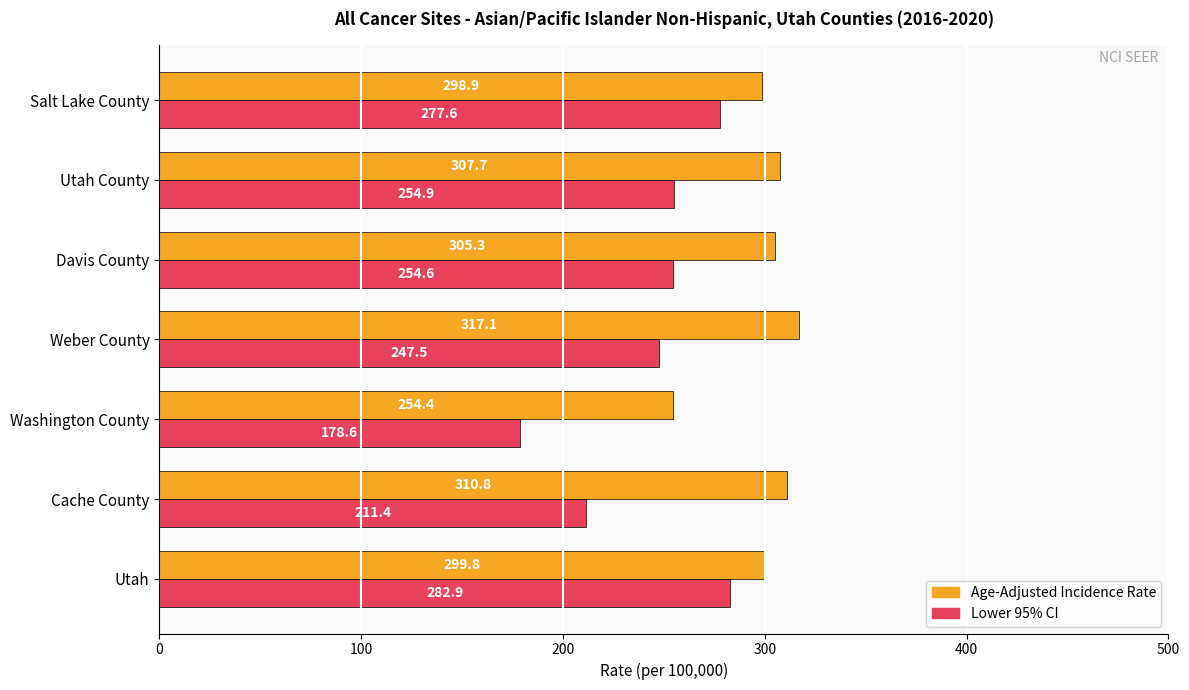

List the series in order of their peak value, lowest first.

Lower 95% CI, Age-Adjusted Incidence Rate